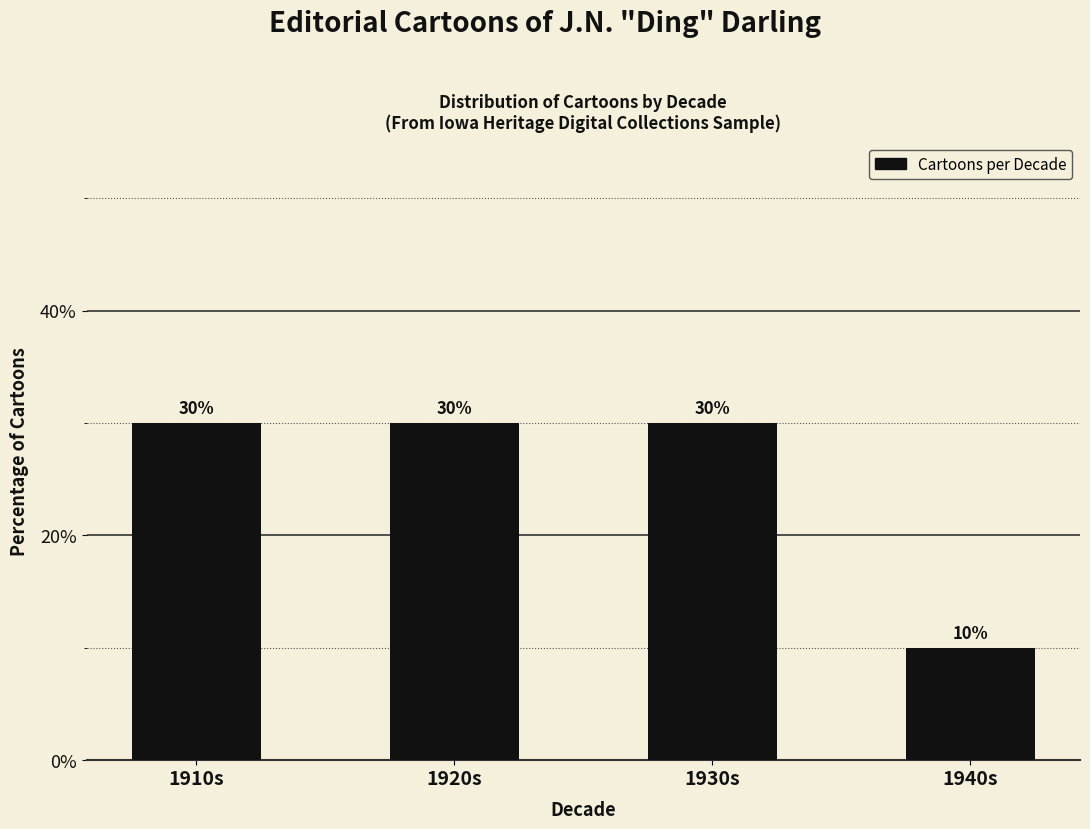

How many bars are there in total?

4